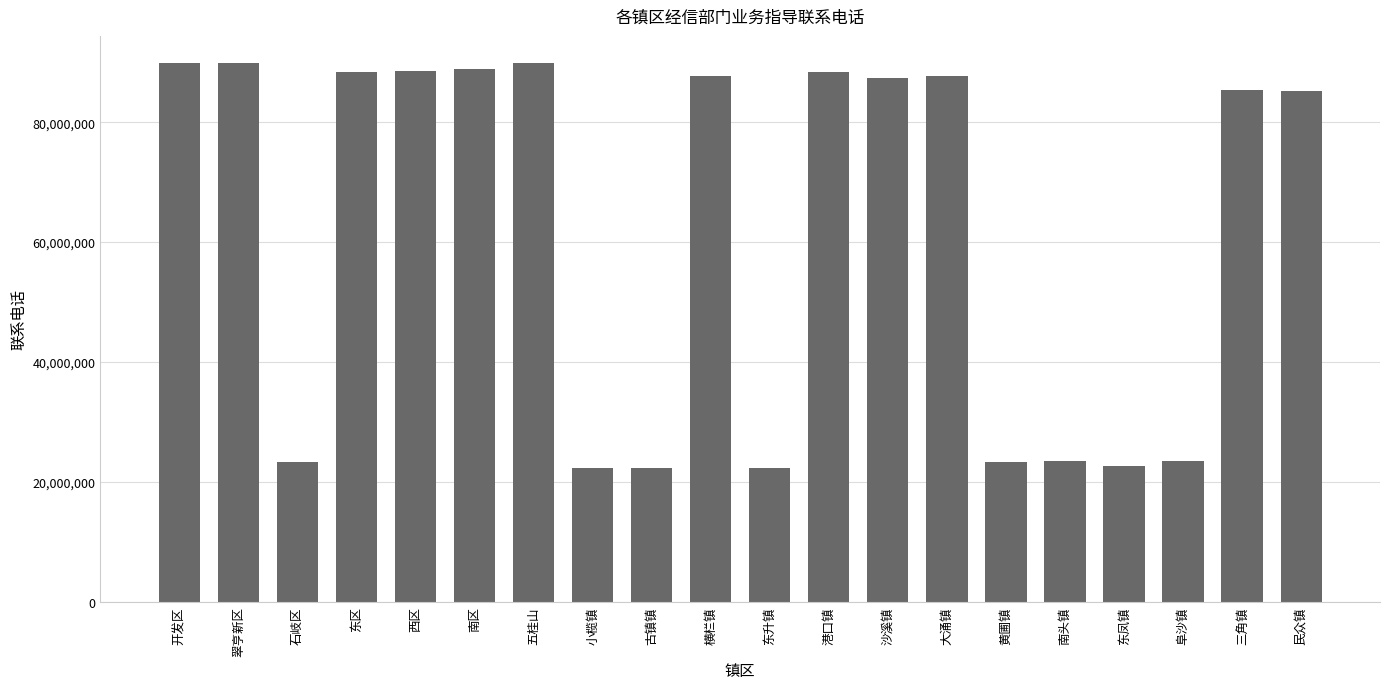

What position from the right is 东凤镇?

4